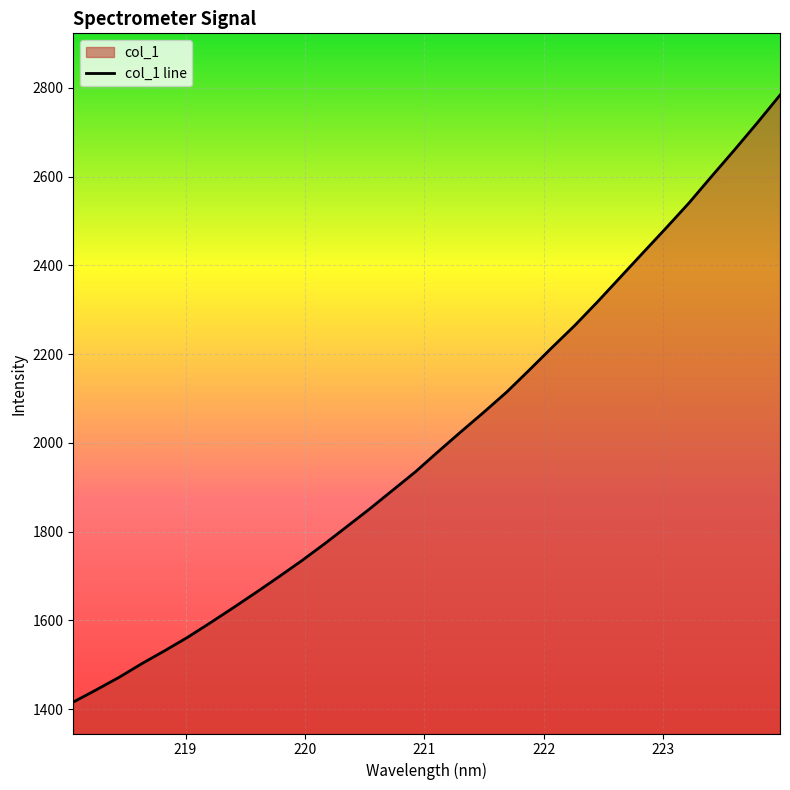

What is the difference between the maximum and minimum values?

1367.4